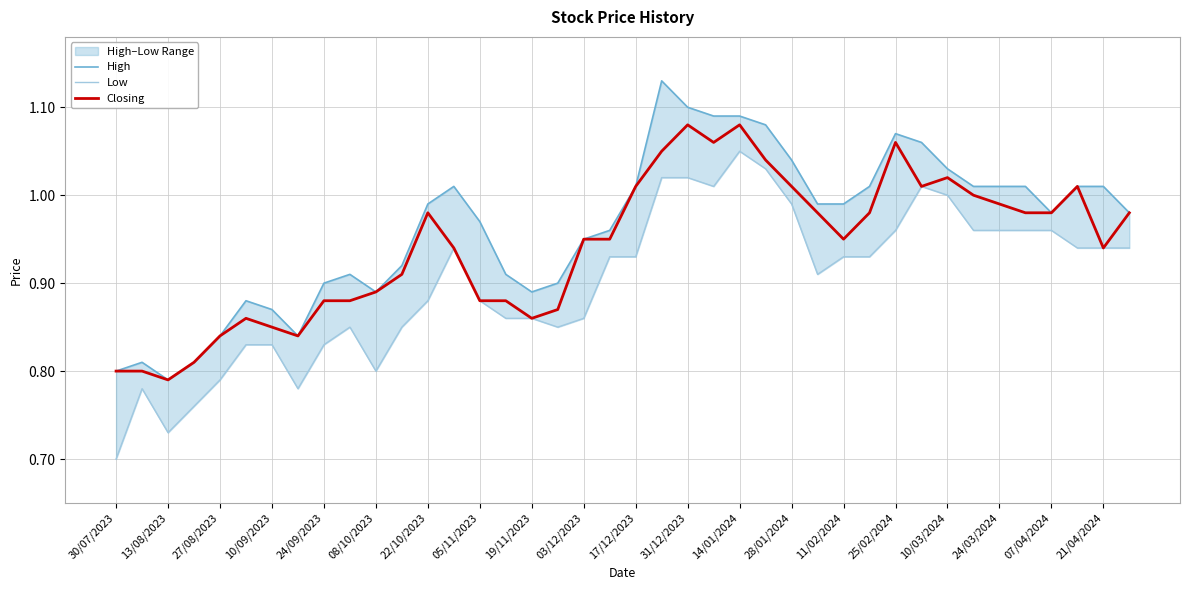

Does the chart display data point markers on the line(s)?

No